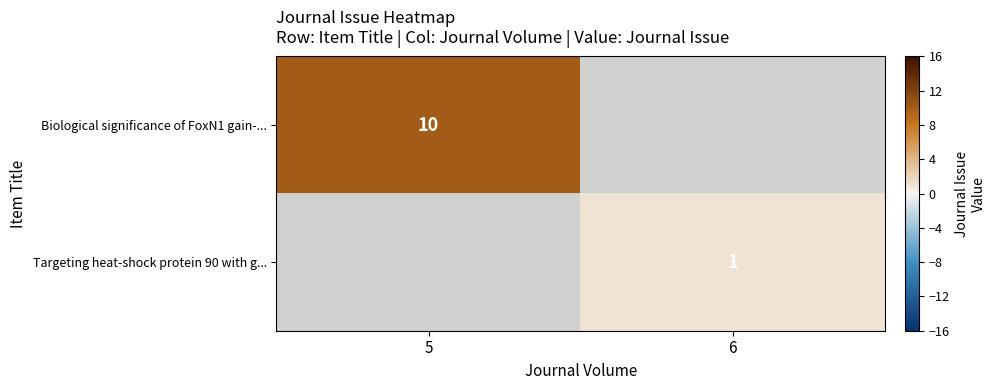

Between 6 and 5, which is larger?

5